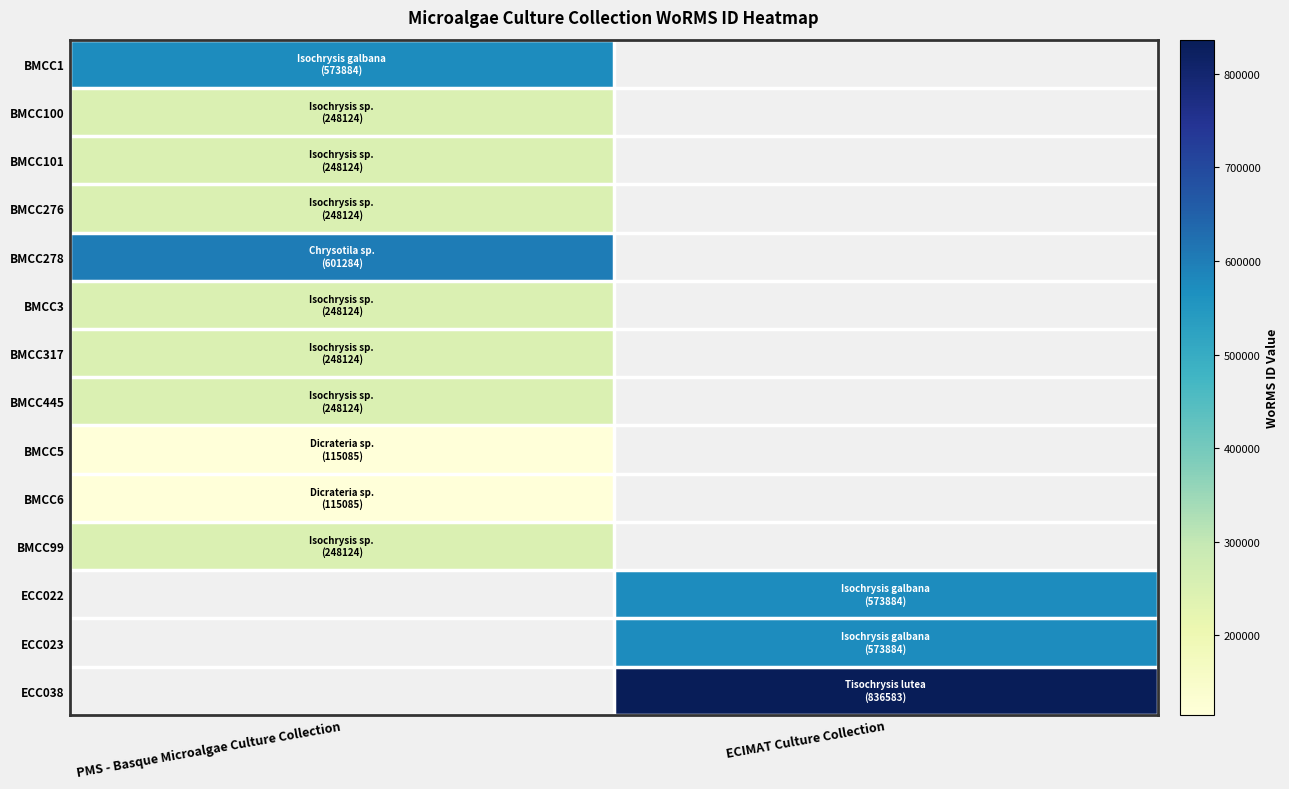

At which label does BMCC1 reach its minimum?

PMS - Basque Microalgae Culture Collection